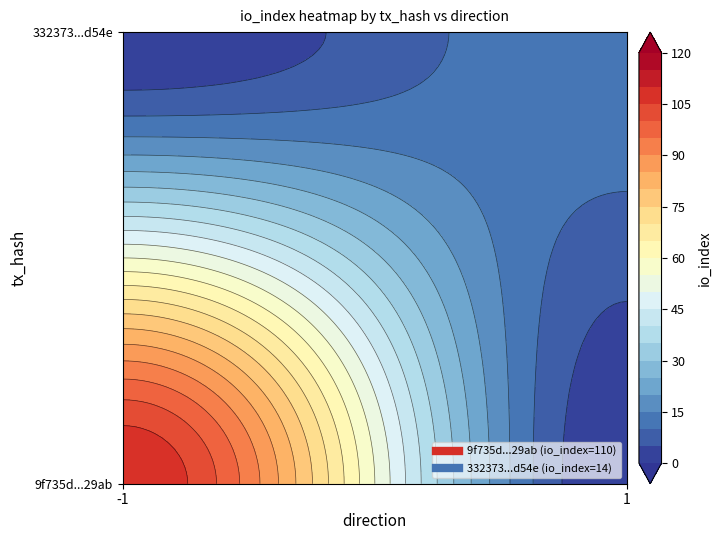

The value of 332373df7e0db4c469712a75769dae7dee53d54 at io_index is 9. True or false?

False